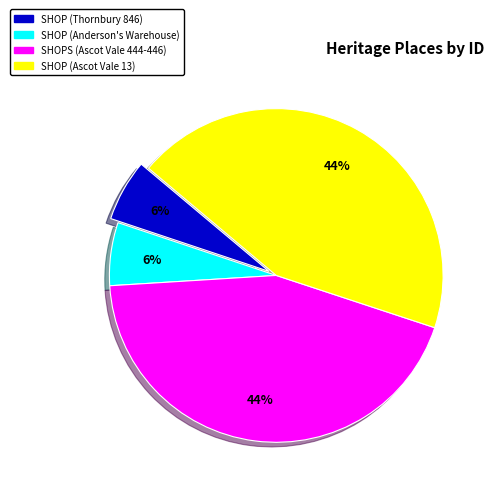

Is there any slice that represents more than half of the pie?

No